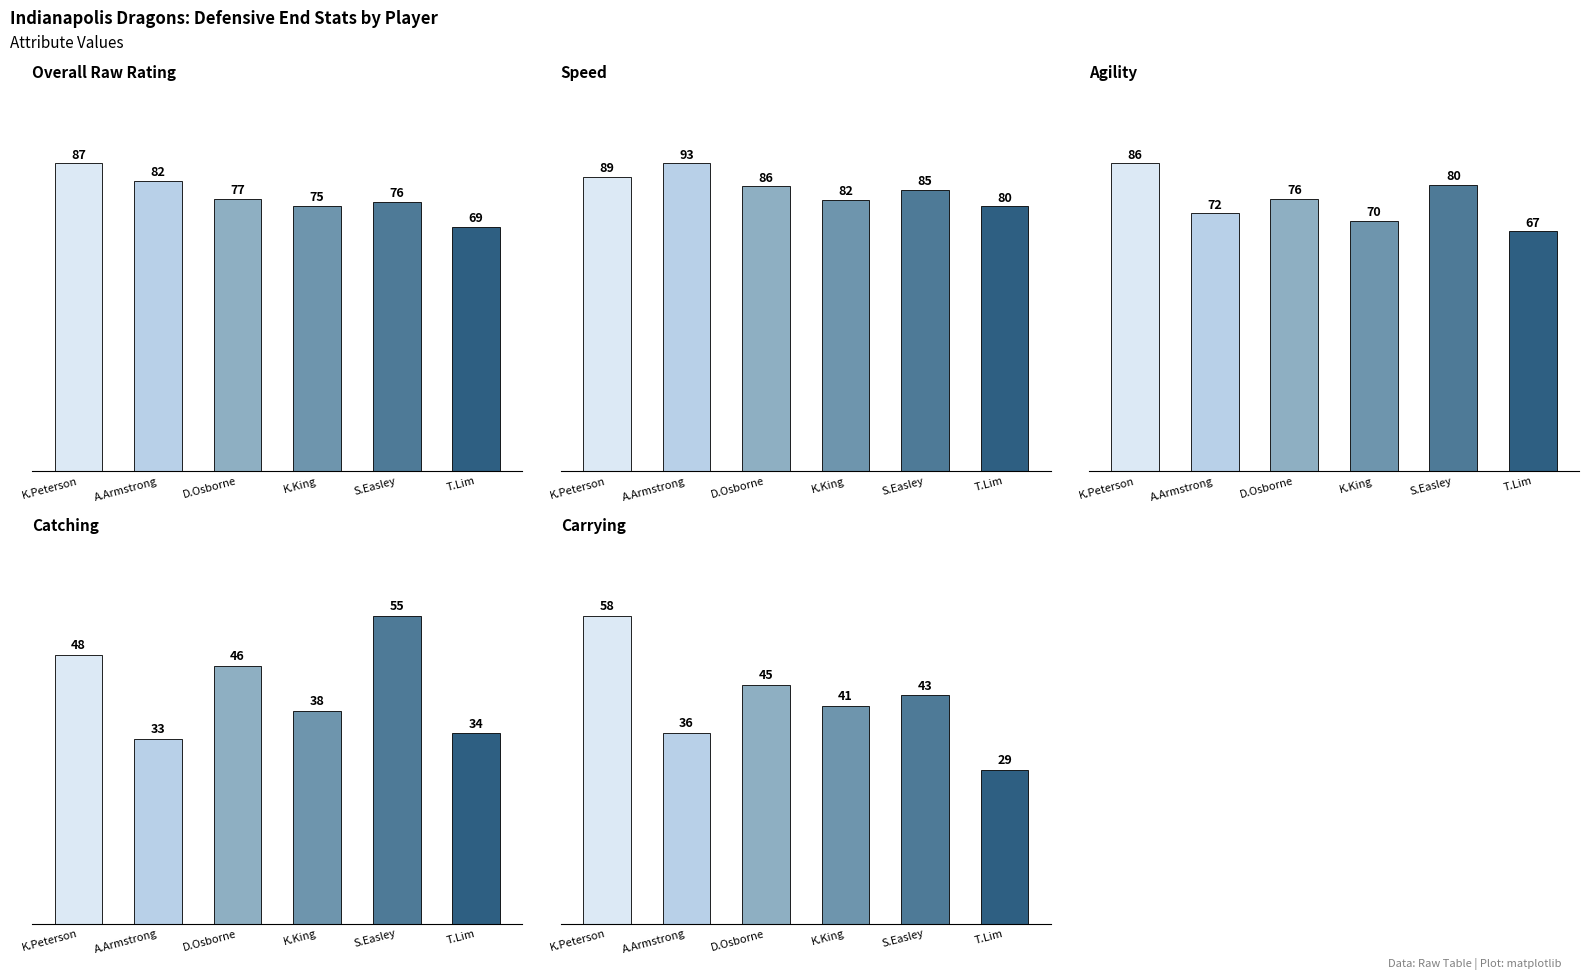

Rank the categories by agility value from lowest to highest.

T.Lim, K.King, A.Armstrong, D.Osborne, S.Easley, K.Peterson